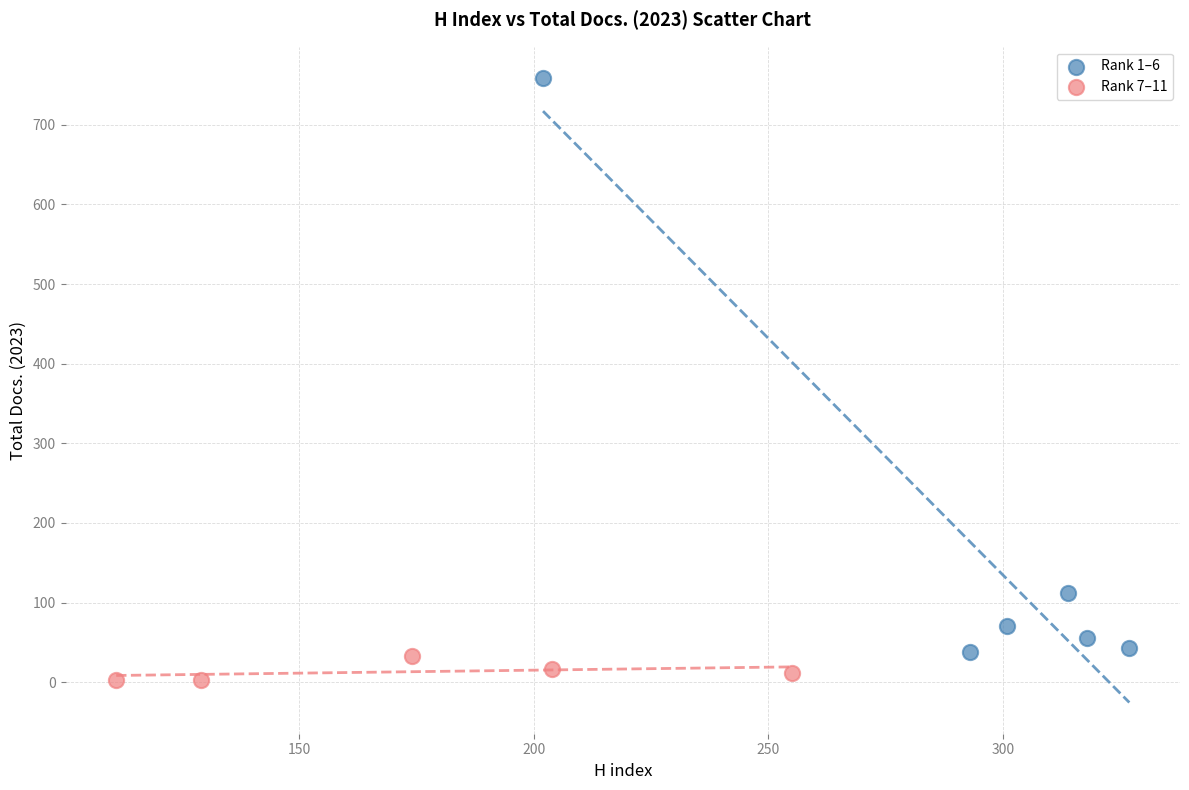

Which series reaches the minimum Y coordinate?

Rank 7–11